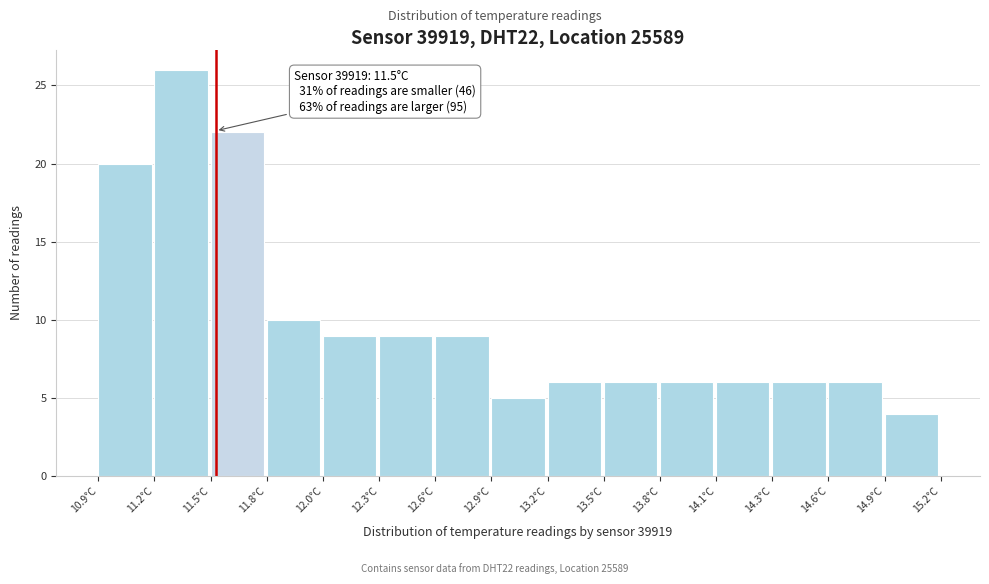

Over which range of the x-axis is the bar tallest?

11.20 to 11.45